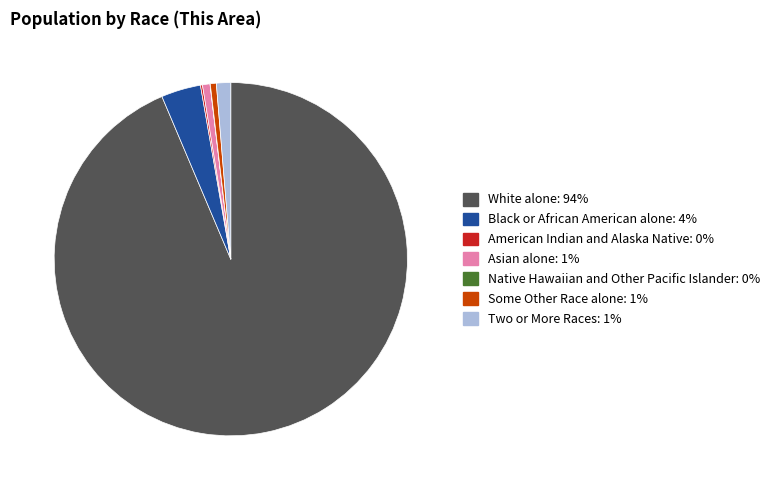

Combined, do Black or African American alone and Asian alone account for over 50%?

No